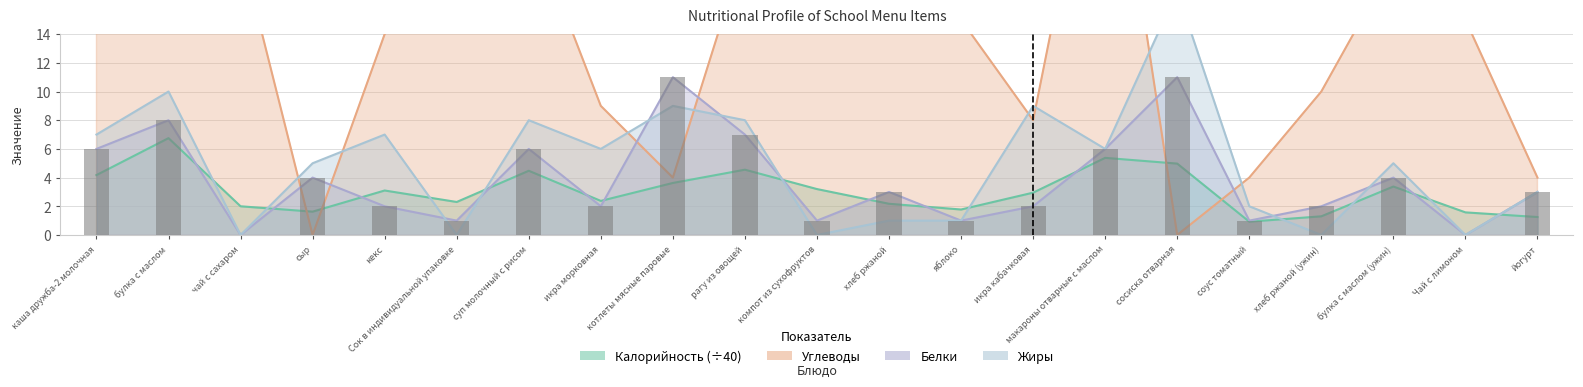

What is the difference between the second highest and second lowest values in the Углеводы series?

33.0